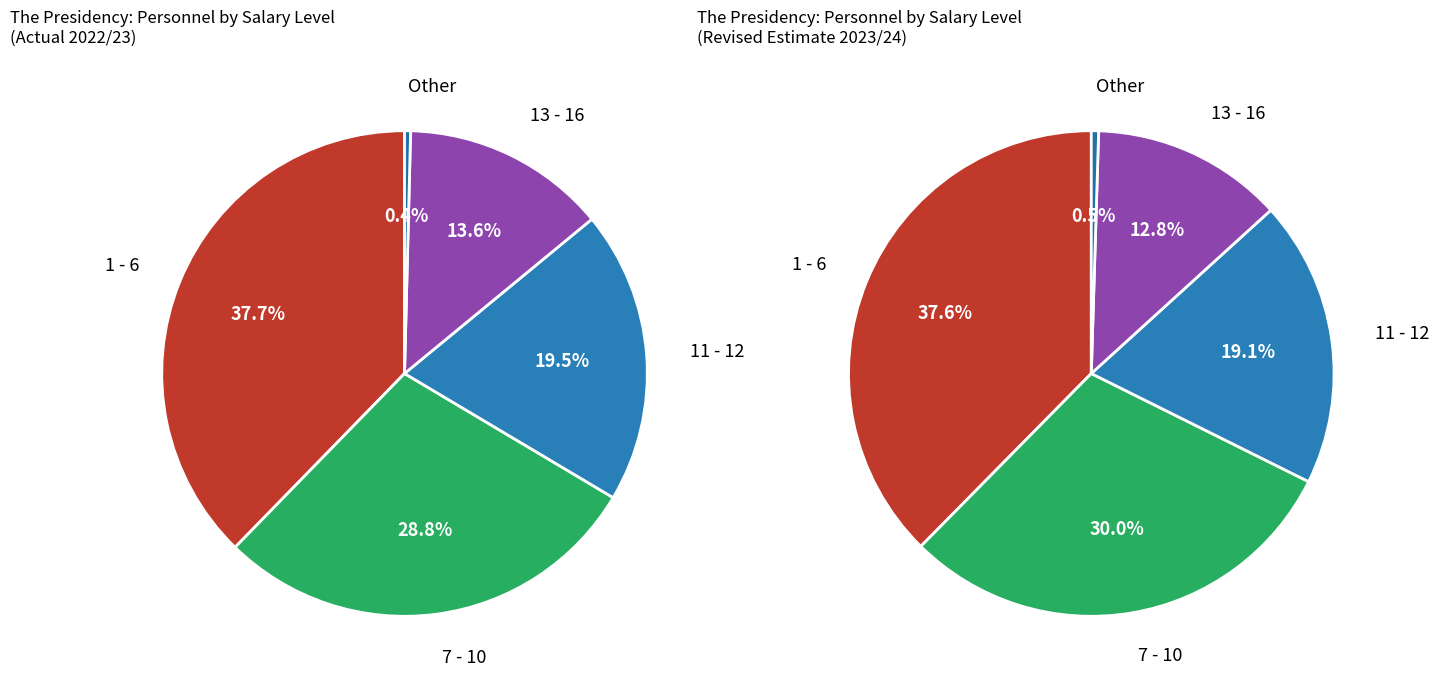

To the nearest percent, what percentage of the pie is 7 - 10?

29%